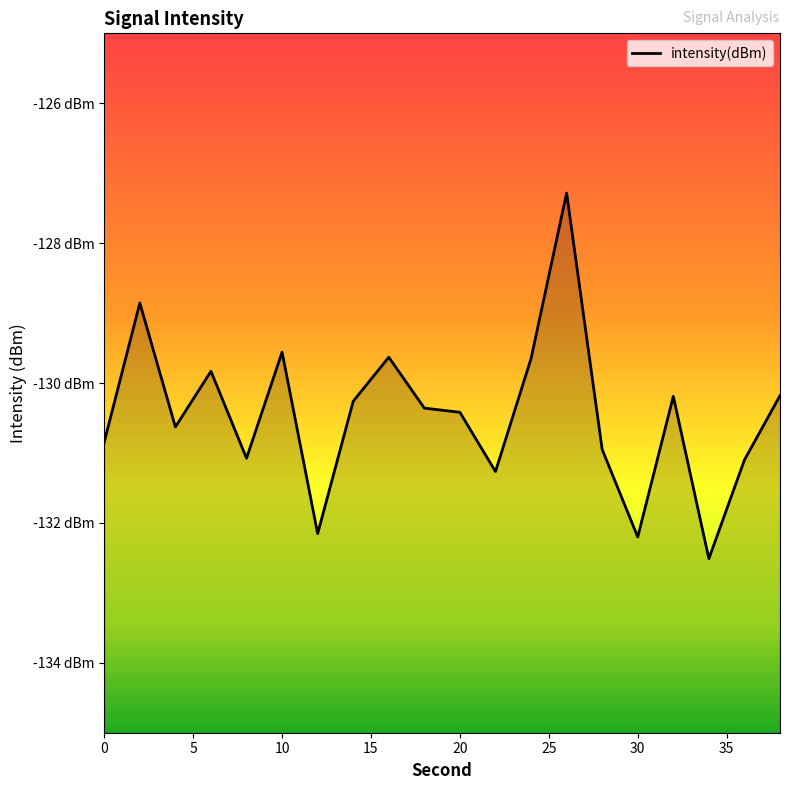

Is it true that the value at 10 is -129.6?

True